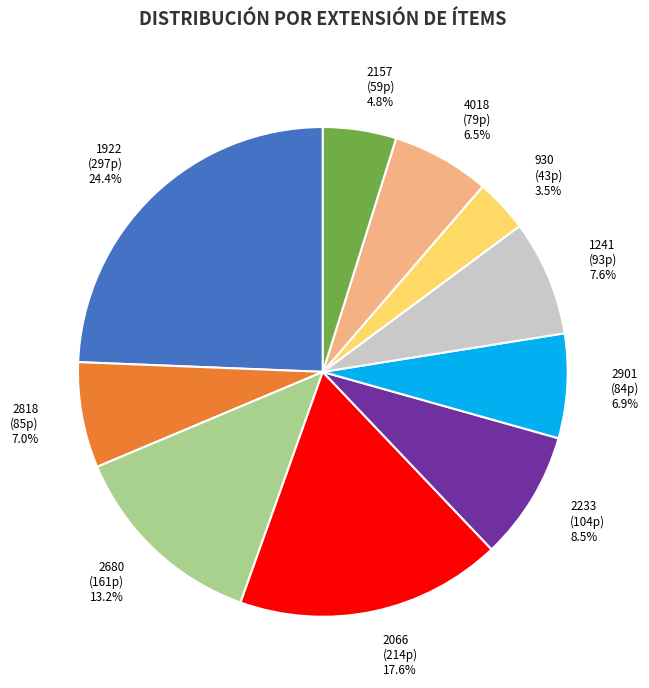

To the nearest percent, what percentage of the pie is 2157?

5%